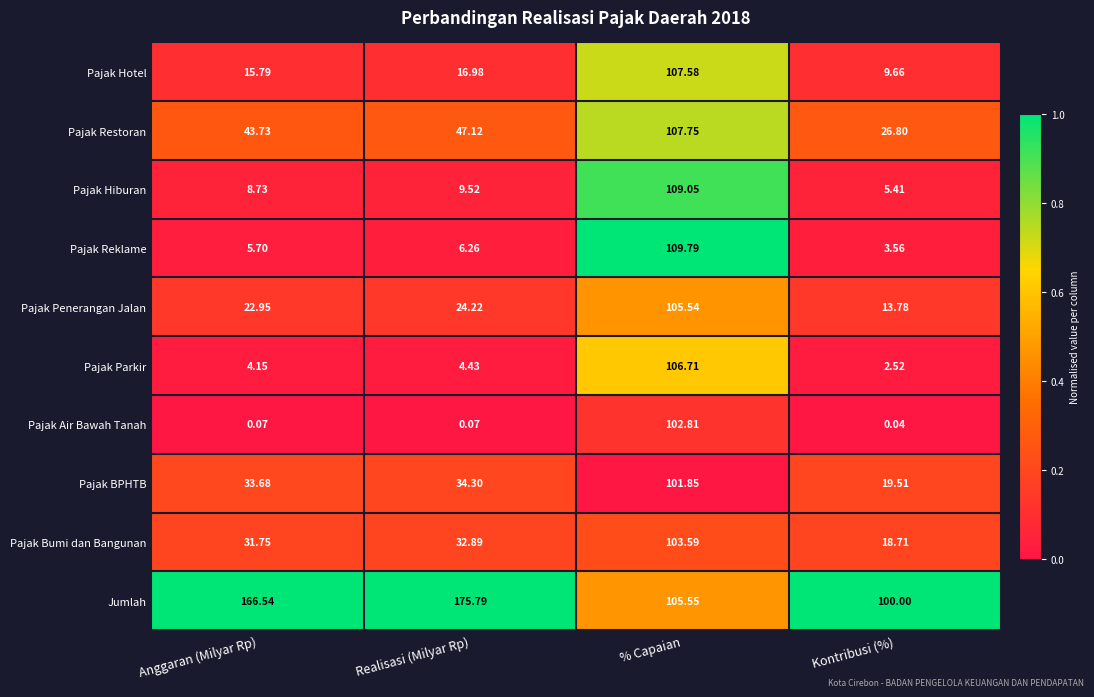

Rank the series by their maximum value, from lowest to highest.

Pajak BPHTB, Pajak Air Bawah Tanah, Pajak Bumi dan Bangunan, Pajak Penerangan Jalan, Pajak Parkir, Pajak Hotel, Pajak Restoran, Pajak Hiburan, Pajak Reklame, Jumlah